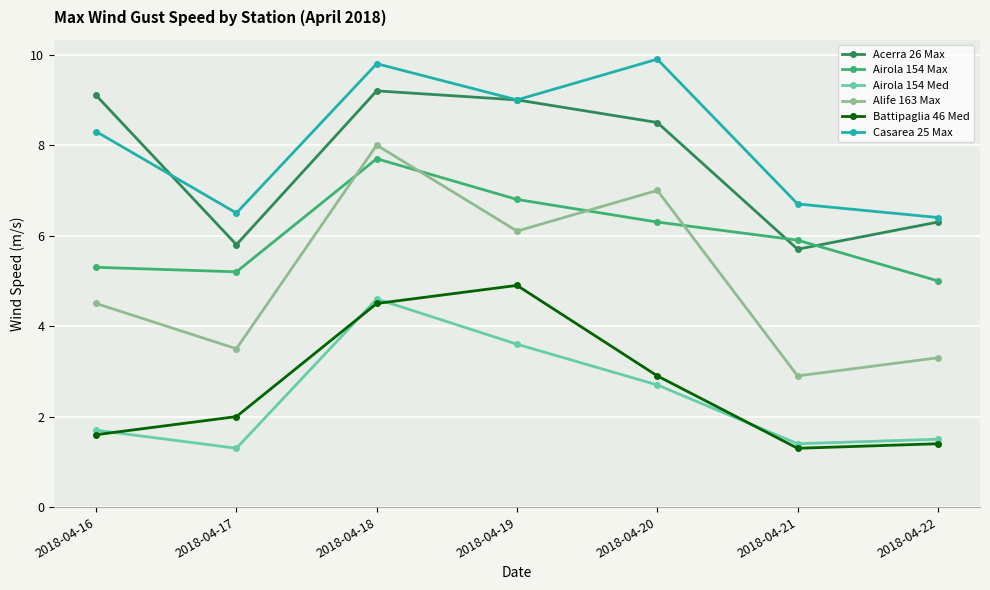

What is the spread (max minus min) of values at 2018-04-22?

5.0